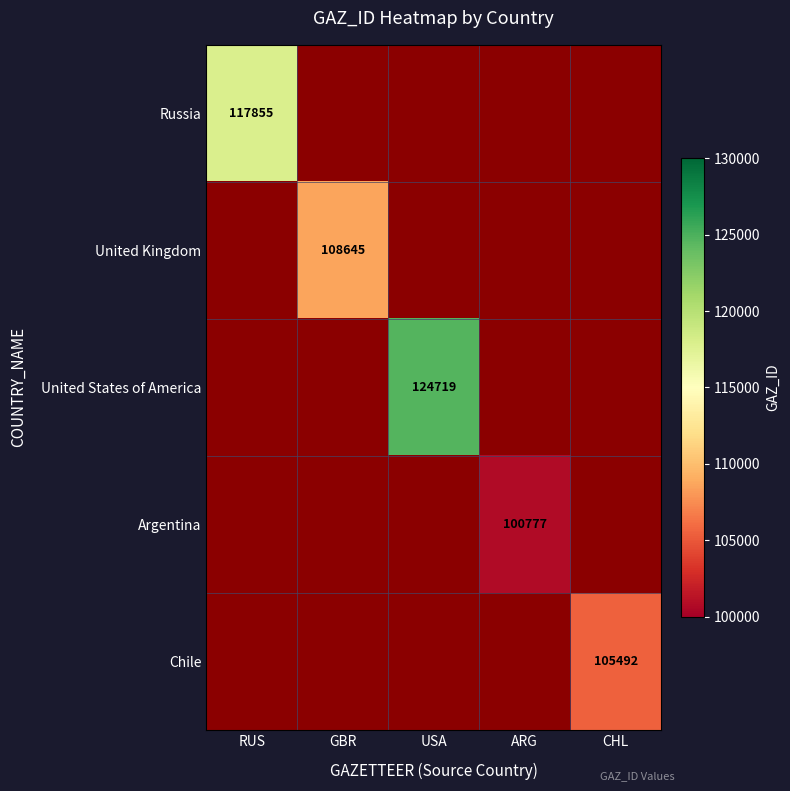

Is it true that United Kingdom equals 108645 at GBR?

True